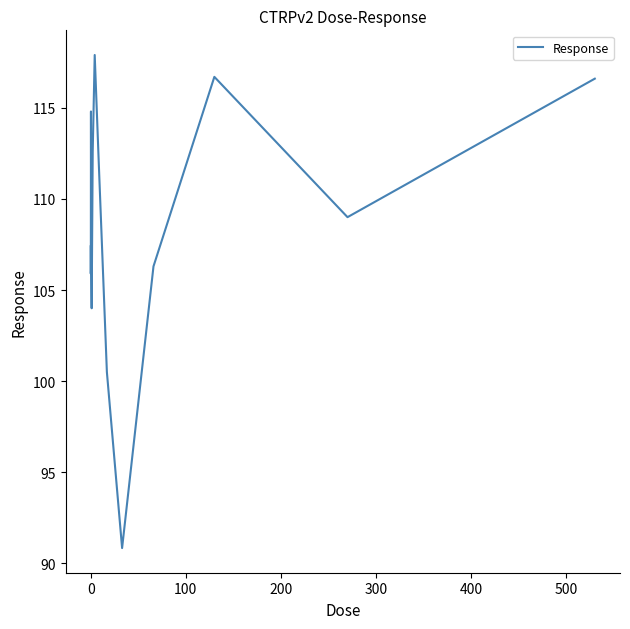

What is the smallest value displayed?

90.8